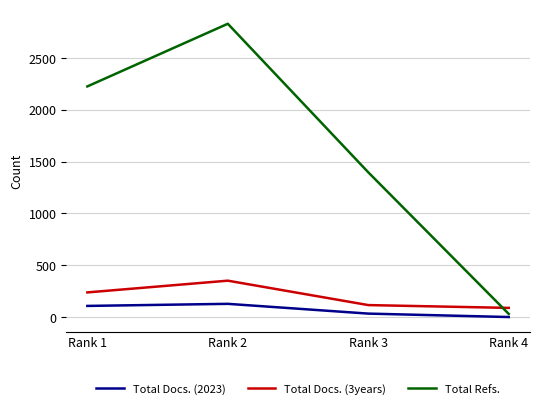

What is the difference between the maximum and minimum values in the Total Docs. (2023) series?

127